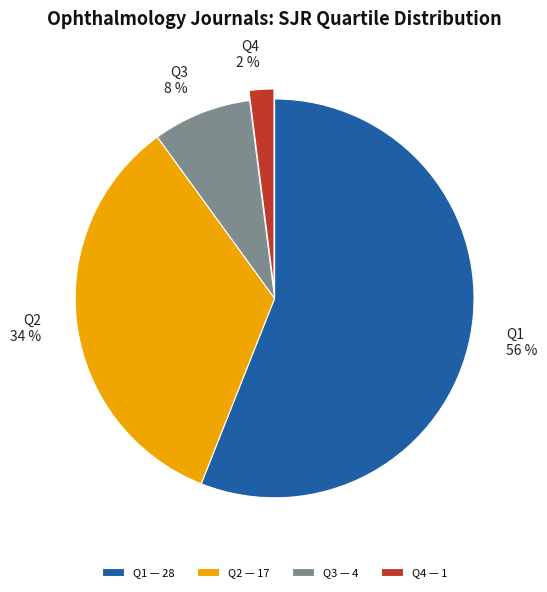

Approximately how many times larger is the value at Q4 compared to Q2?

0.1